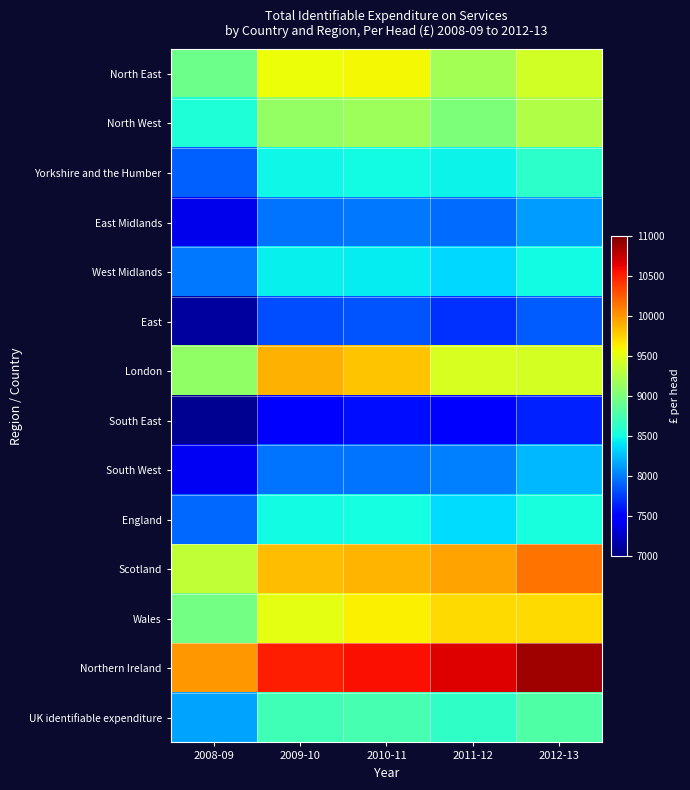

What is the difference between the highest and lowest values at 2010-11?

3018